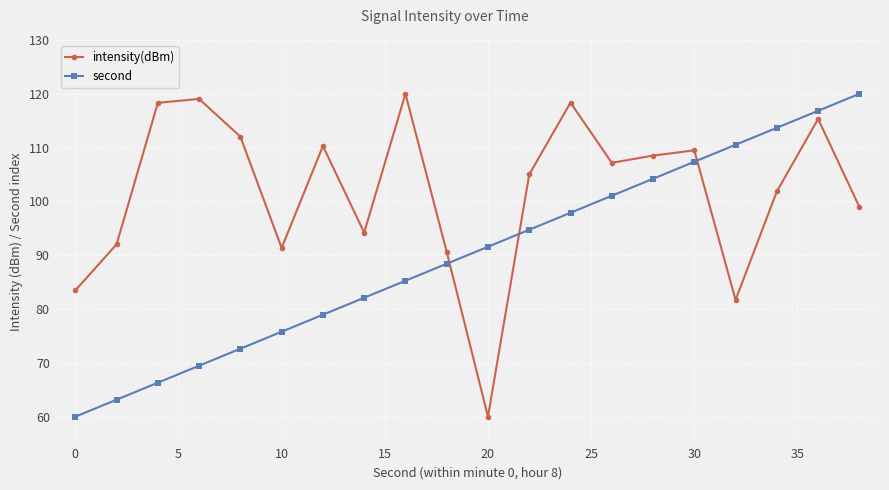

True or false: second has more than 2 points higher than both neighbors.

False